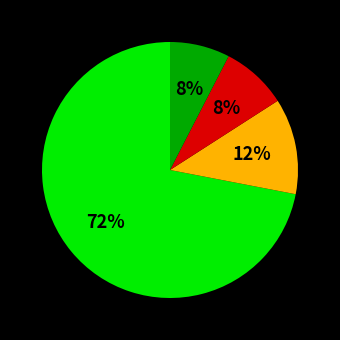

Count the number of slices in the pie.

4